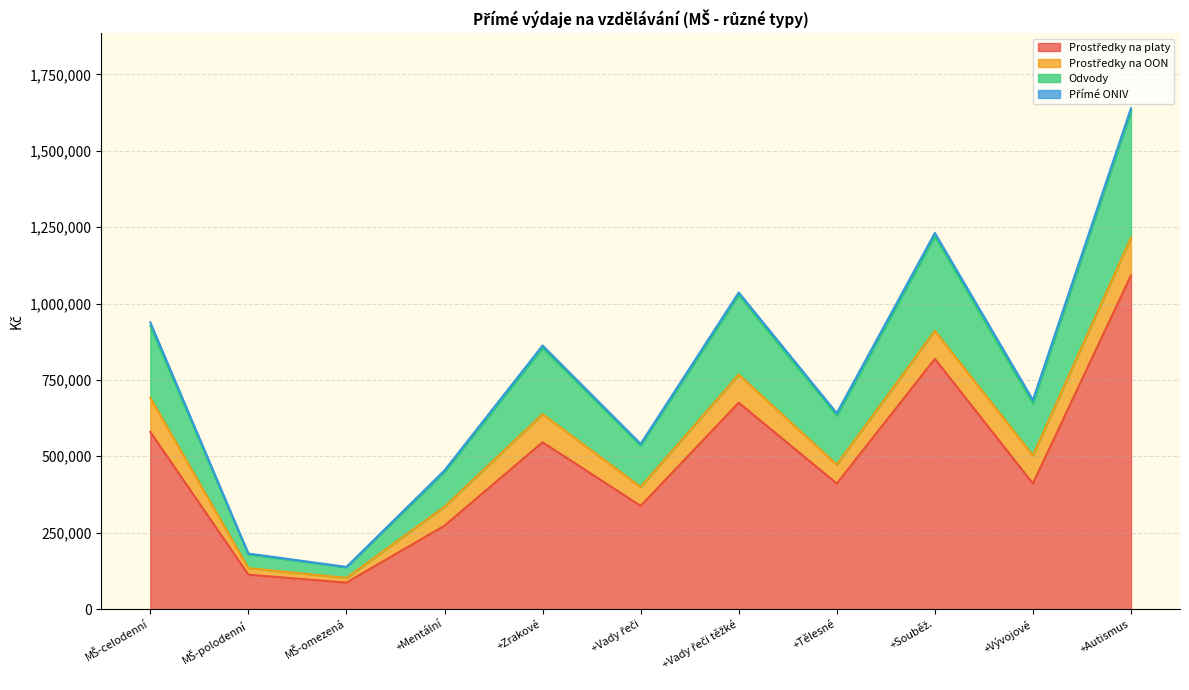

How many values in the Odvody series exceed 673802?

5